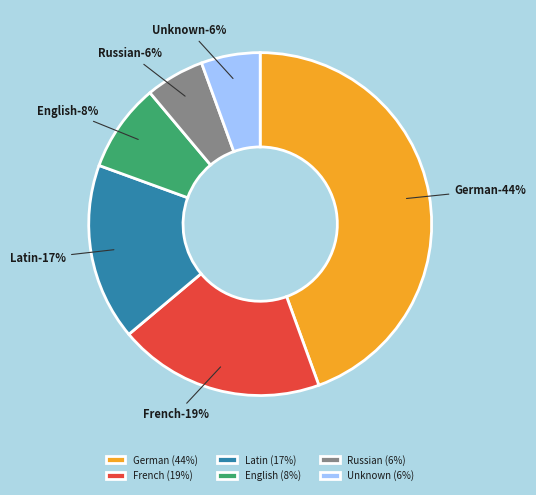

The Wien slice represents 17% of the pie. True or false?

False